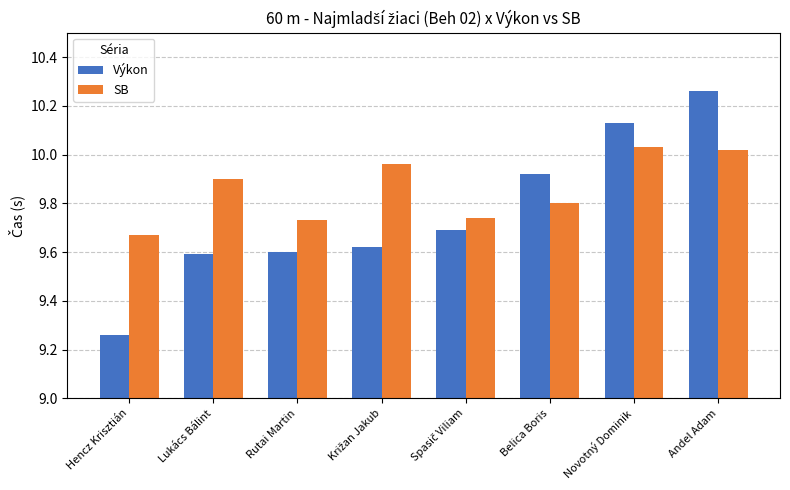

Is the value of SB at Lukács Bálint greater than the value of Výkon at Novotný Dominik?

No